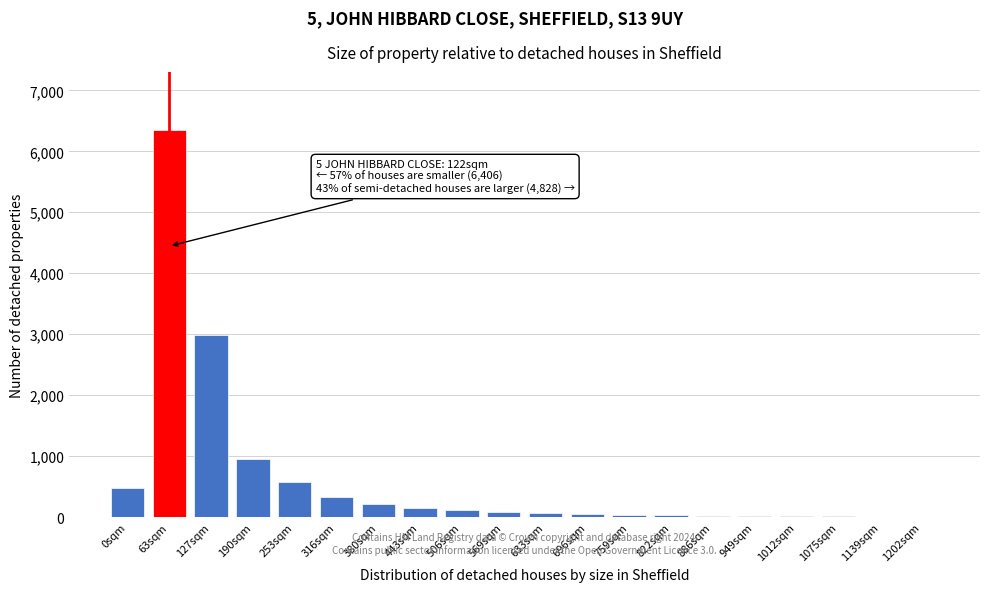

The chart shows a value of 20 at 949sqm. True or false?

True